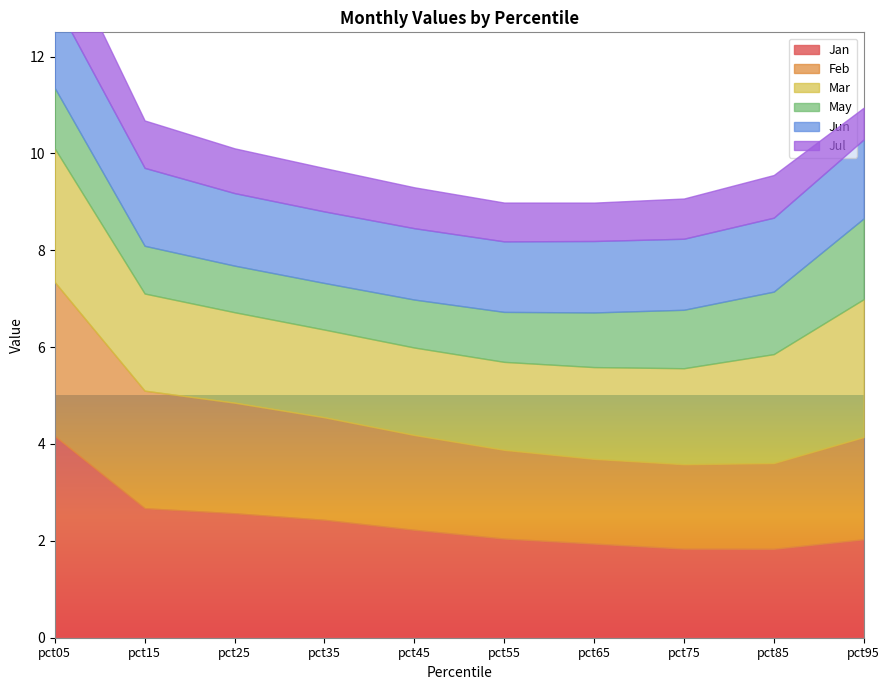

Which series has the largest range (max minus min)?

Jan